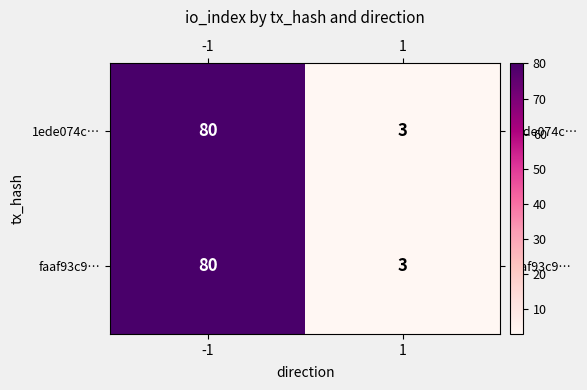

What is the maximum value shown in the chart?

80